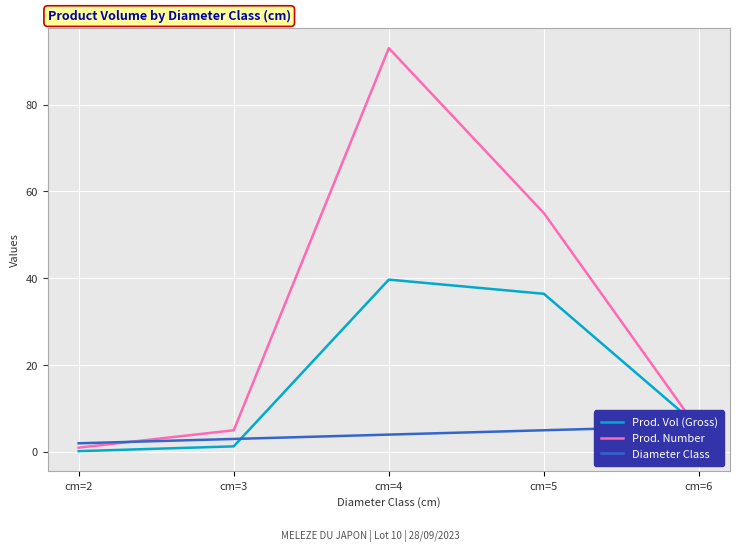

Which series has the largest total across all categories?

Prod. Number